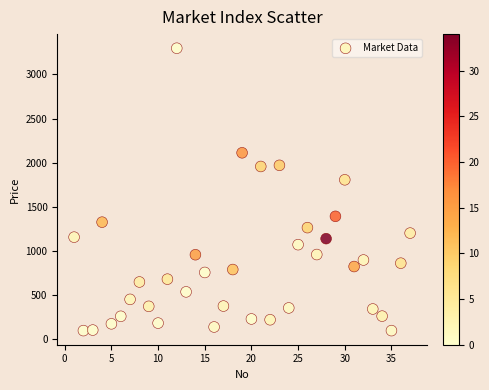

What Y value in the scatter plot is closest to 1697?

1806